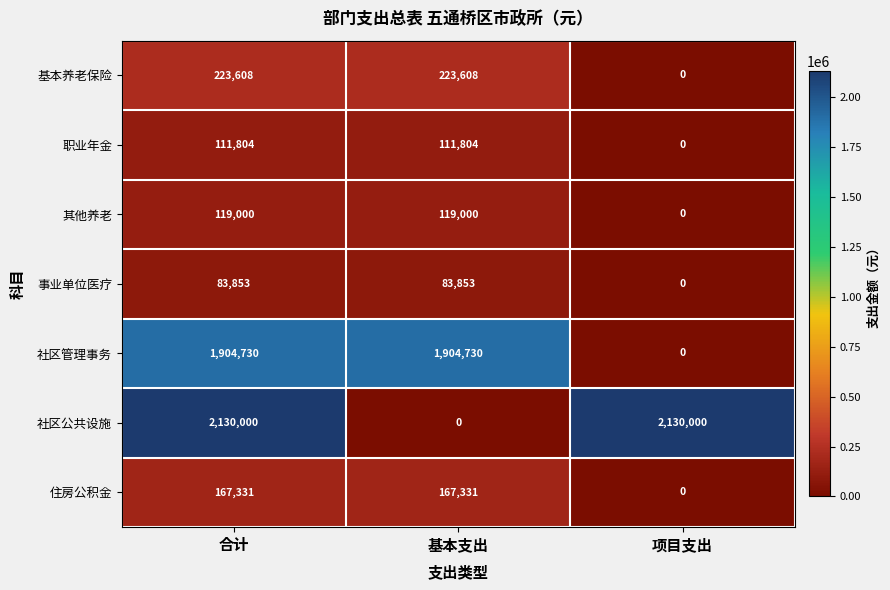

What is the highest value of the 住房公积金 series?

167331